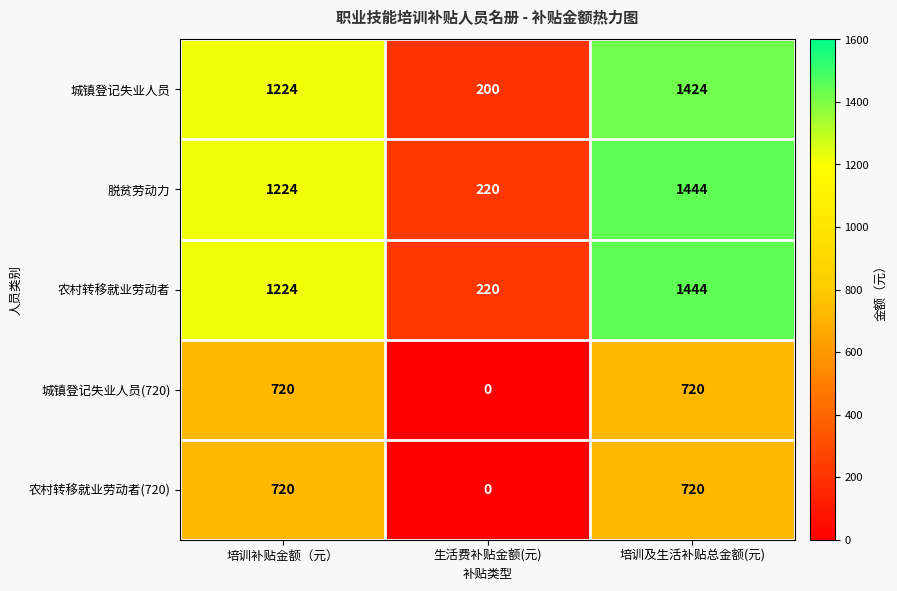

Which category has the highest value across all series?

培训及生活补贴总金额(元)